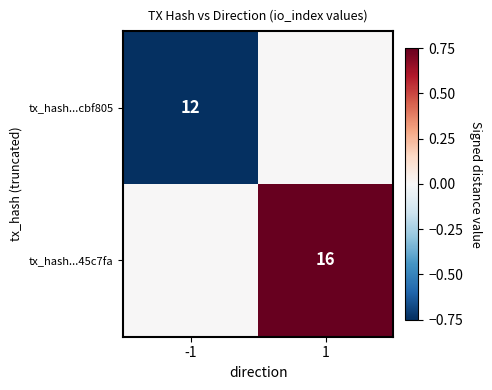

What is the spread (max minus min) of values at -1?

0.8